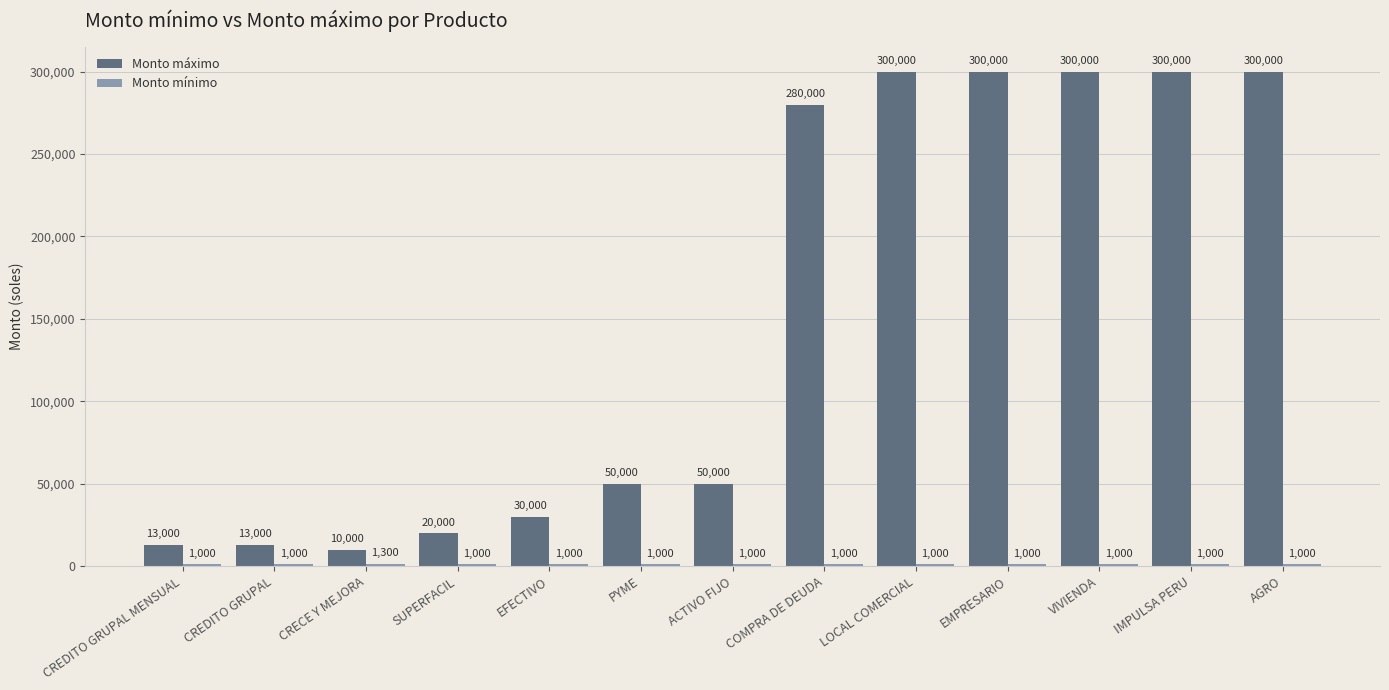

What is the minimum value shown in the chart?

1000